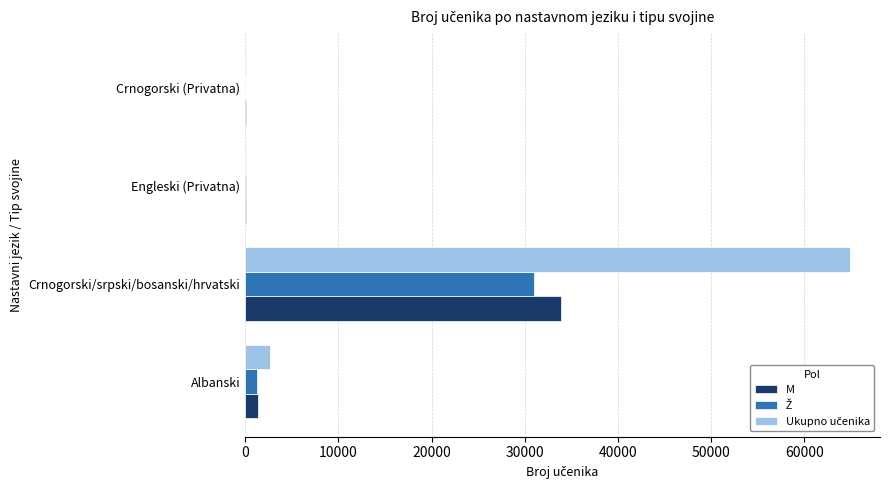

At which category is the sum across all series the highest?

Crnogorski/srpski/bosanski/hrvatski